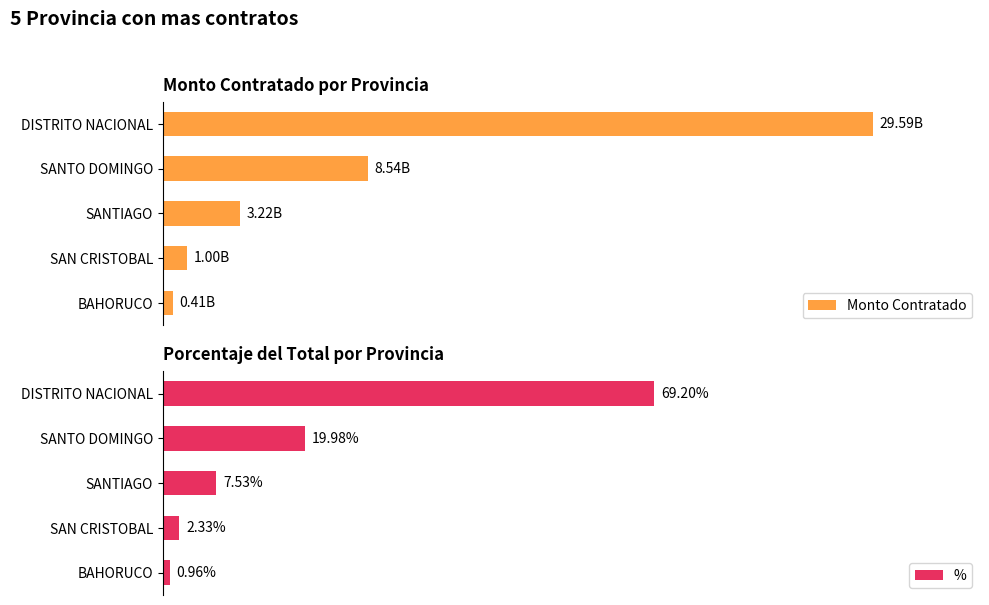

Is it true that Monto Contratado equals 0.2 at SANTIAGO?

False